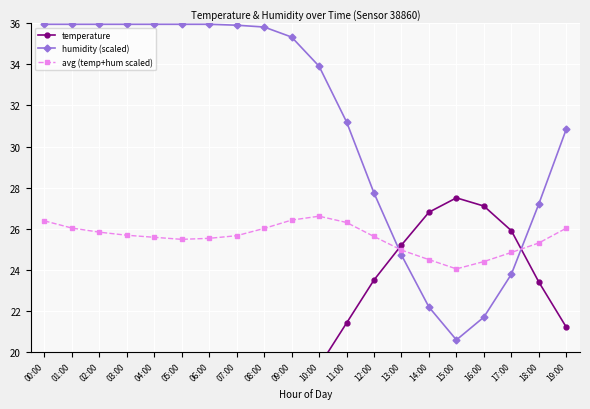

Reading right to left, transcribe all the data shown in this chart.

temperature: 21.2	23.4	25.9	27.1	27.5	26.8	25.2	23.5	21.4	19.3	17.5	16.2	15.4	15.1	15.0	15.2	15.4	15.7	16.1	16.8
humidity (scaled): 30.8	27.2	23.8	21.7	20.6	22.2	24.7	27.7	31.2	33.9	35.3	35.8	35.9	36.0	36.0	36.0	36.0	36.0	36.0	36.0
avg (temp+hum scaled): 26.0	25.3	24.8	24.4	24.0	24.5	25.0	25.6	26.3	26.6	26.4	26.0	25.7	25.5	25.5	25.6	25.7	25.8	26.0	26.4